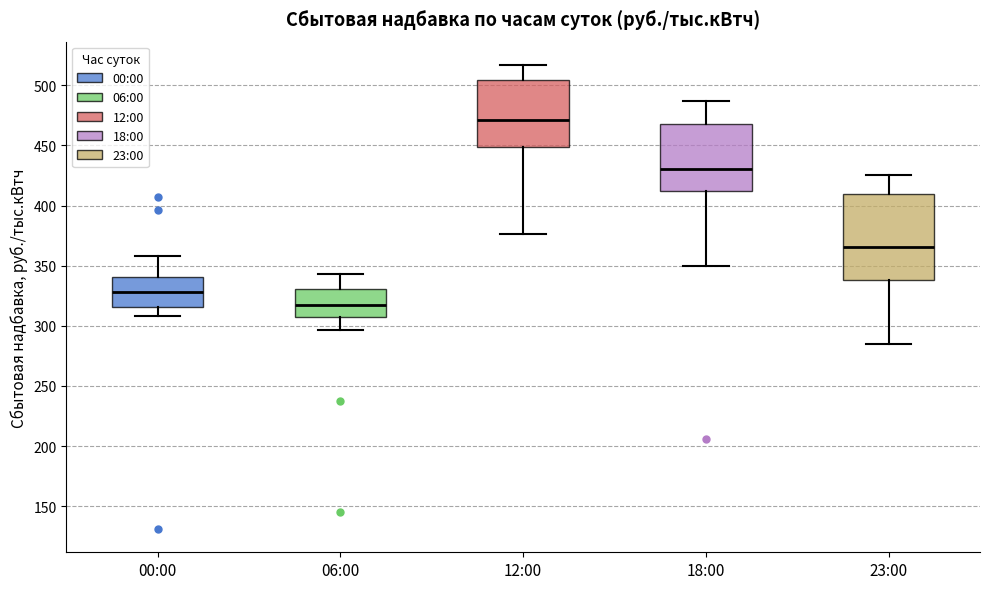

Reading left to right, read every box against the y-axis: the position of its median line, the range the box covers, and the ends of its whiskers. The values are not printed on the chart, so give them approximately, as read against the axis.

00:00: median 330, box 315 to 340, whiskers 310 to 360
06:00: median 315, box 310 to 330, whiskers 295 to 345
12:00: median 470, box 450 to 505, whiskers 375 to 515
18:00: median 430, box 410 to 470, whiskers 350 to 485
23:00: median 365, box 340 to 410, whiskers 285 to 425